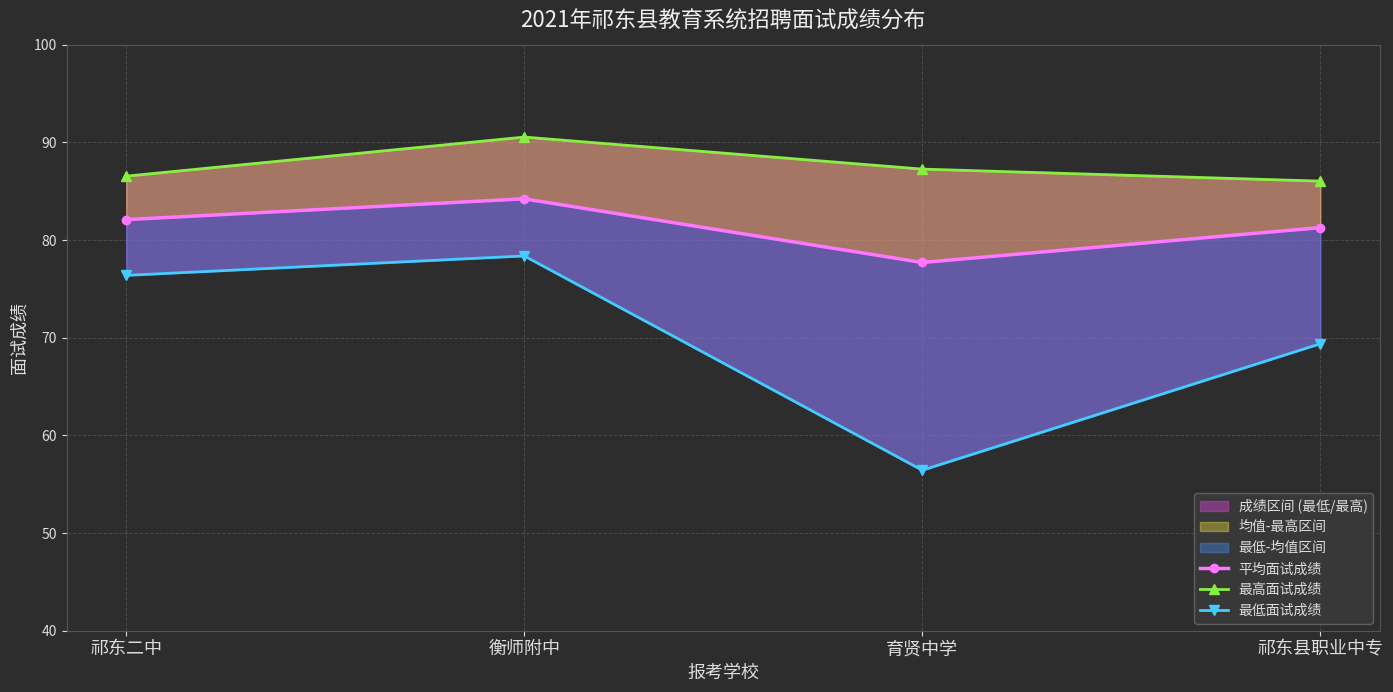

What is the difference between the maximum and second lowest values in the 最低面试成绩 series?

9.0